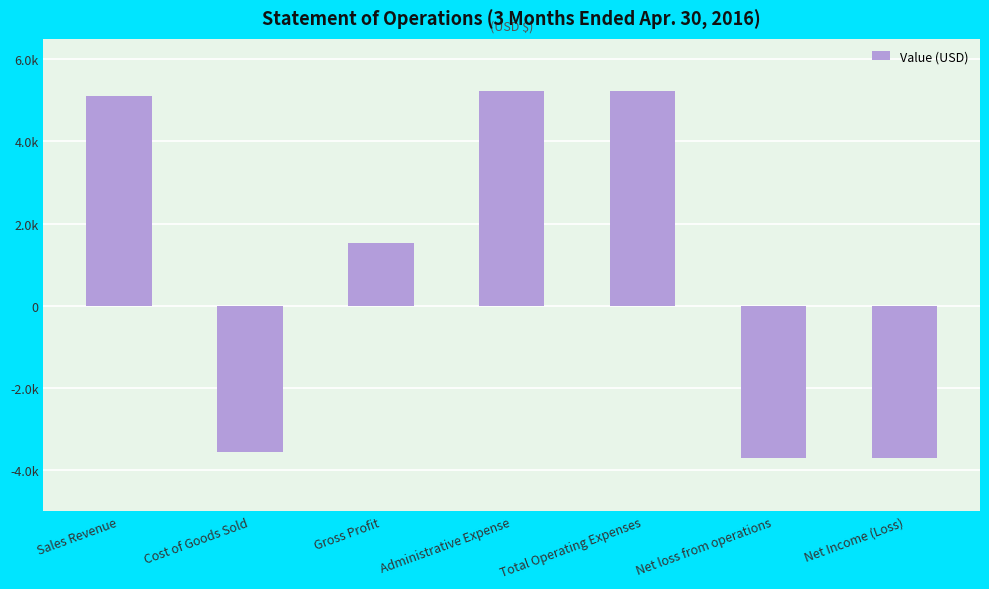

Which label corresponds to the largest value in the chart?

Administrative Expense